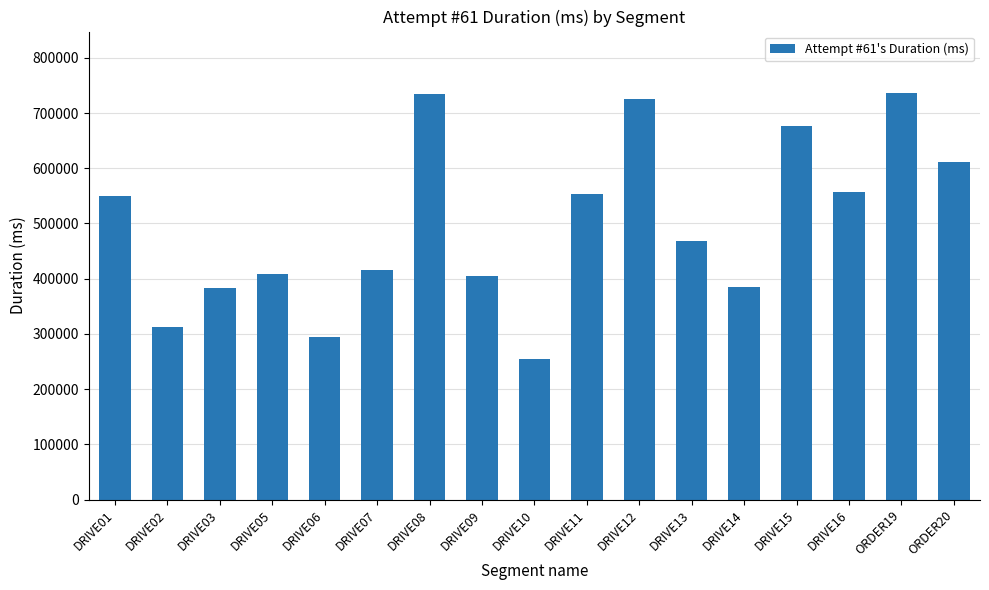

What is the difference between the second highest and minimum values?

478161